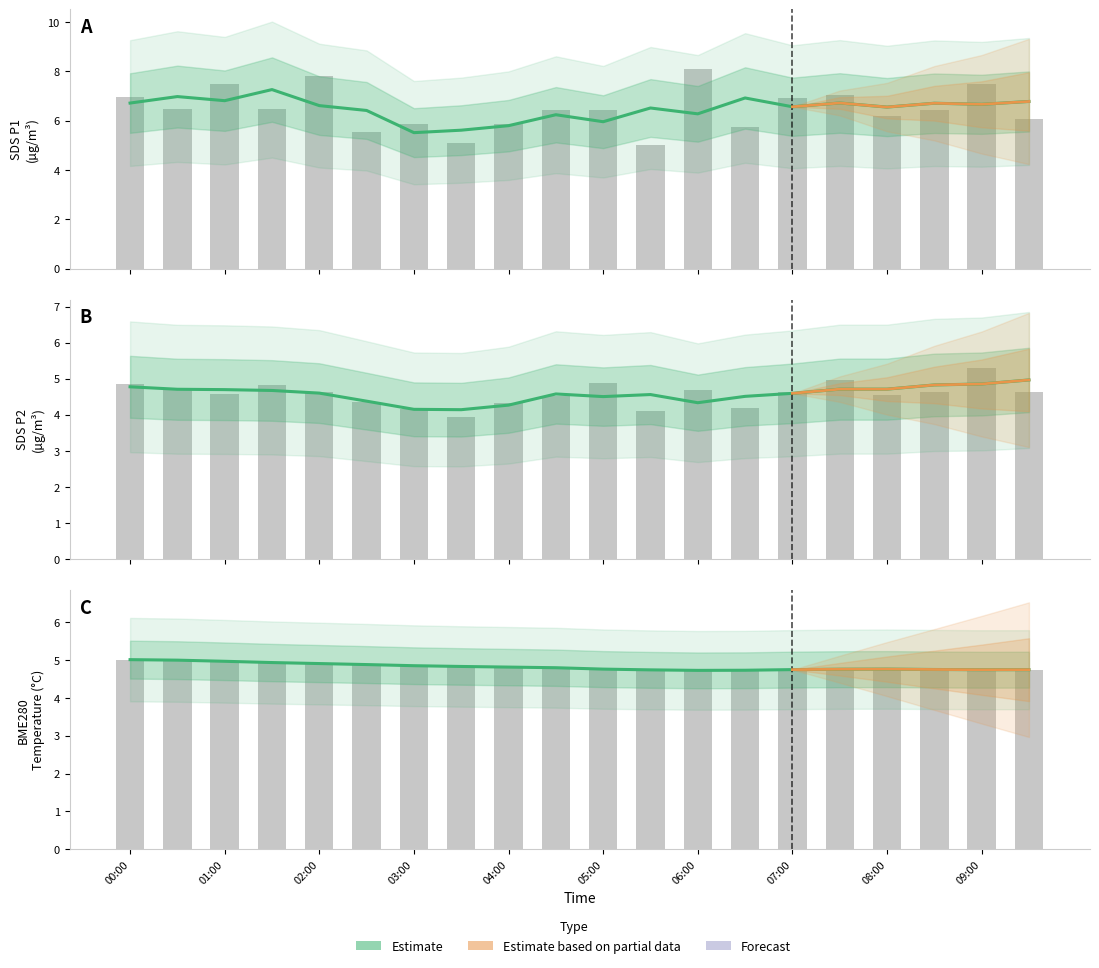

At how many categories does at least one series exceed 6?

14